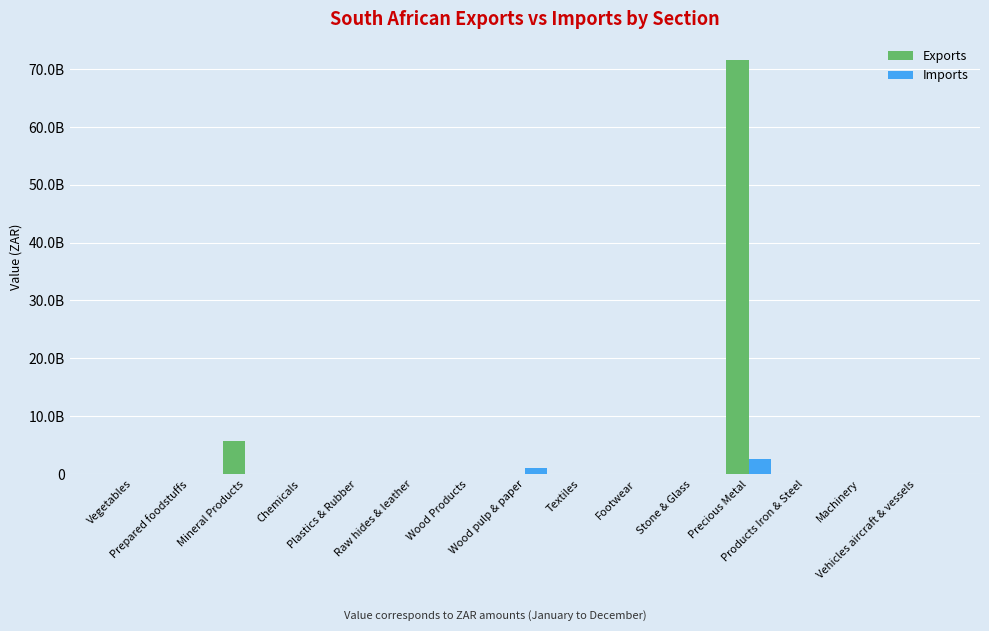

Rank the series by their average value, from highest to lowest.

Exports, Imports